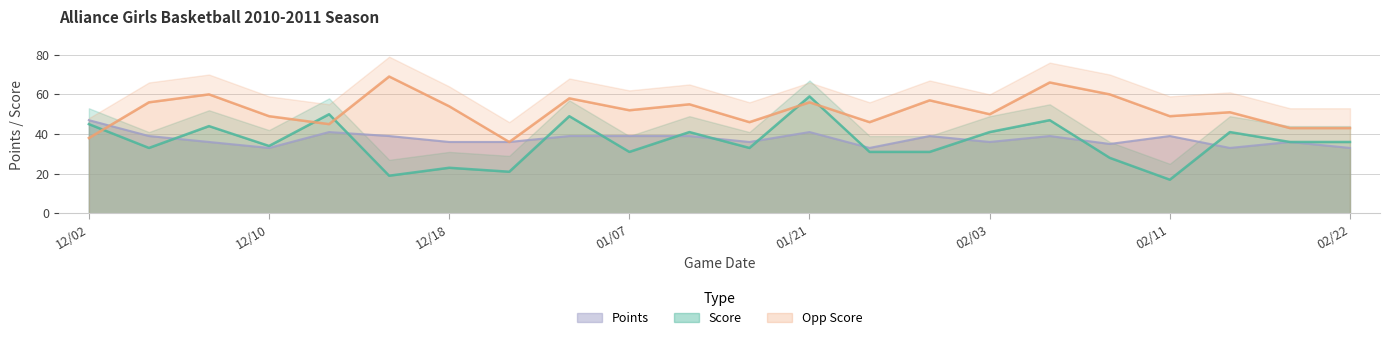

Reading right to left, extract all data points from this chart.

Score: 36	36	41	17	28	47	41	31	31	59	33	41	31	49	21	23	19	50	34	44	33	45
Opp Score: 43	43	51	49	60	66	50	57	46	56	46	55	52	58	36	54	69	45	49	60	56	38
Points: 33	36	33	39	35	39	36	39	33	41	36	39	39	39	36	36	39	41	33	36	39	47